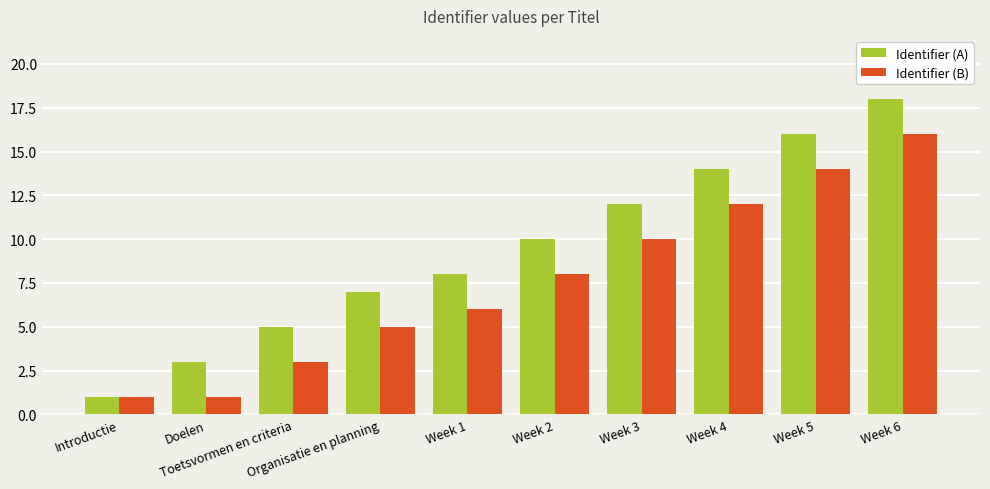

At Week 1, list the series in order from largest to smallest.

Identifier (A), Identifier (B)